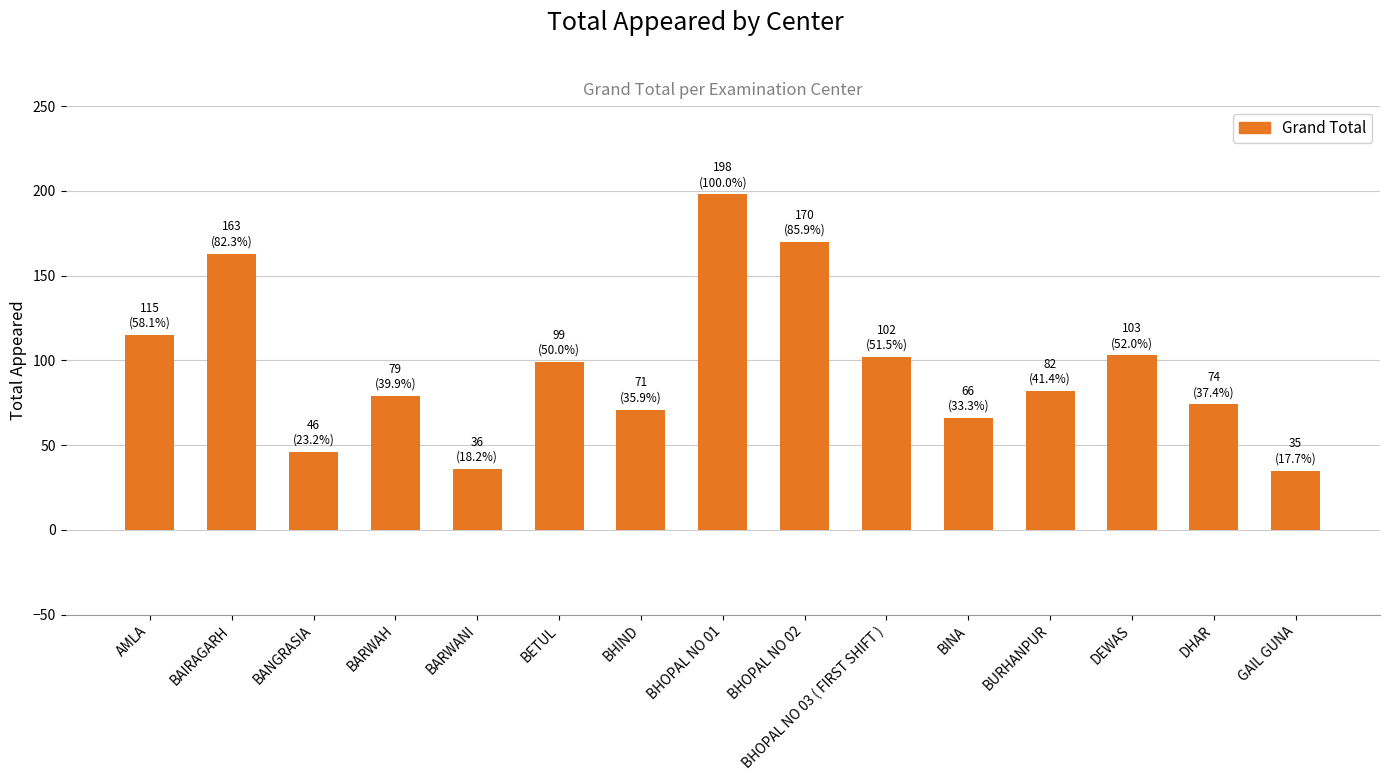

What is the difference between the maximum and minimum values?

163